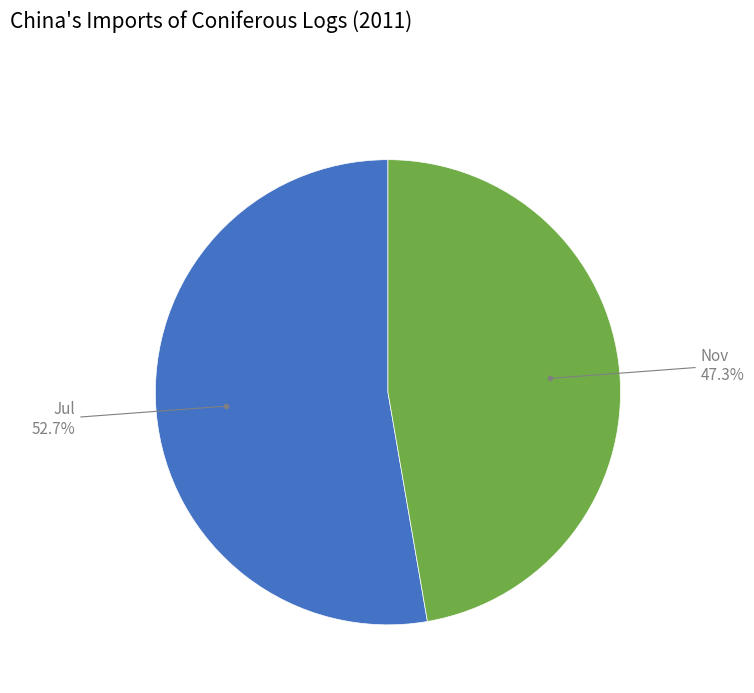

How much of the chart is everything except Jul?

47.3%